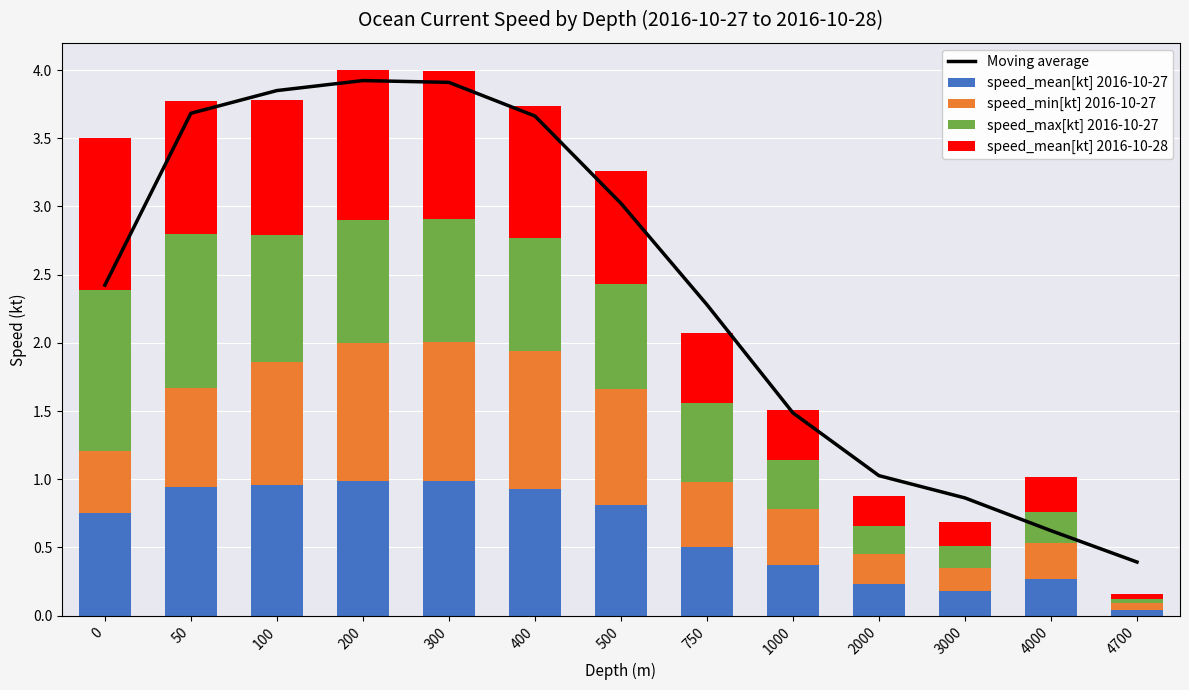

Rank the categories by speed_mean[kt] 2016-10-28 value from lowest to highest.

4700, 3000, 2000, 4000, 1000, 750, 500, 50, 400, 100, 300, 200, 0